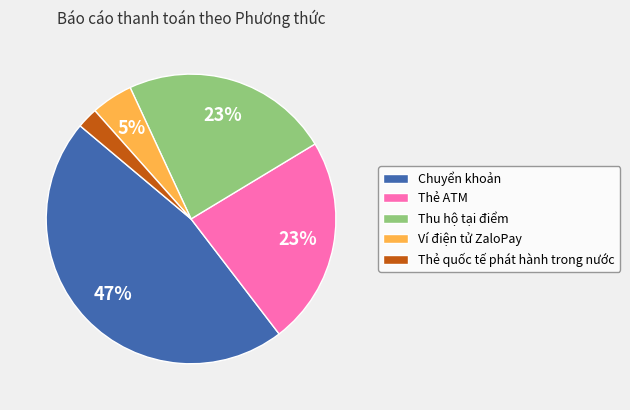

Does any single category account for the majority?

No